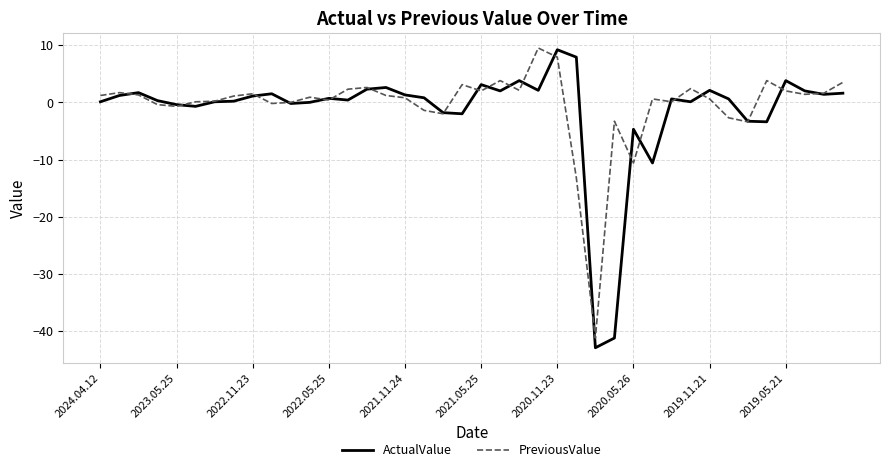

What is the minimum value for PreviousValue?

-41.2